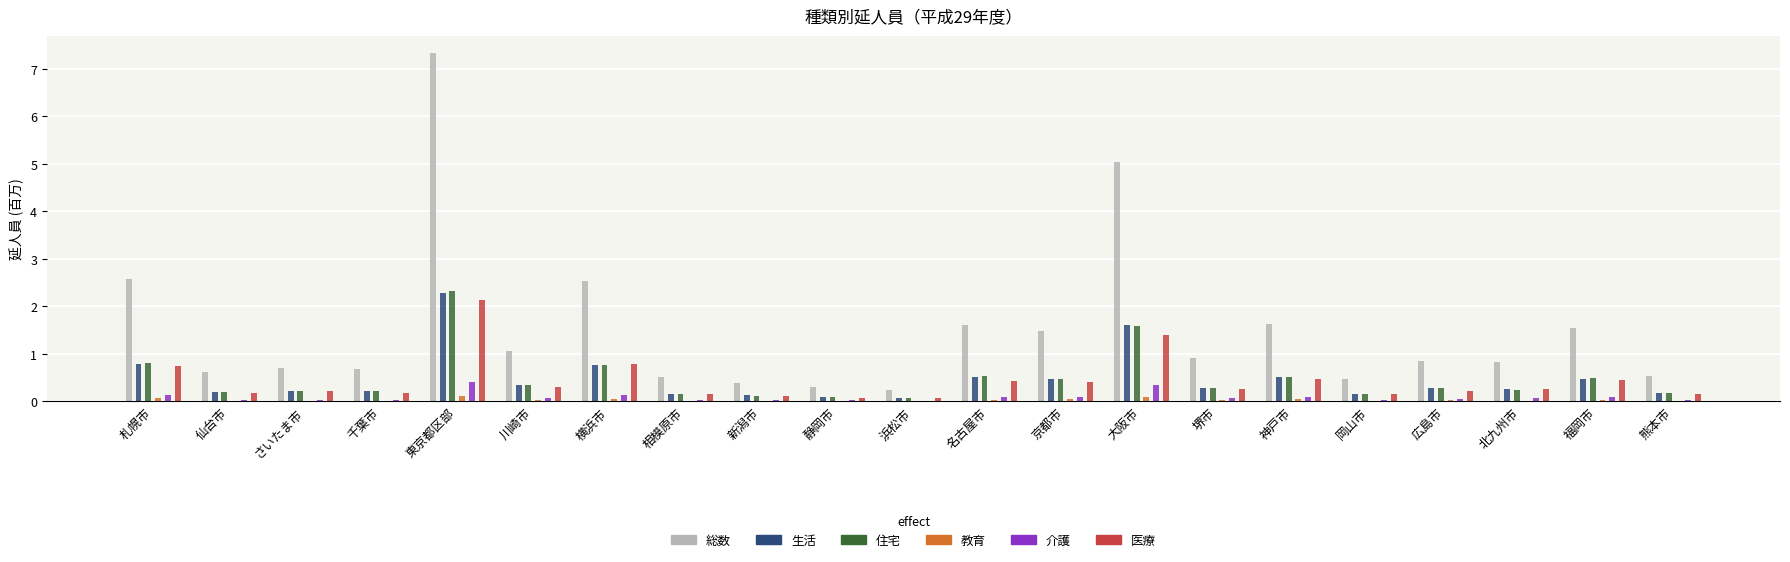

What is the maximum value shown in the chart?

7.3